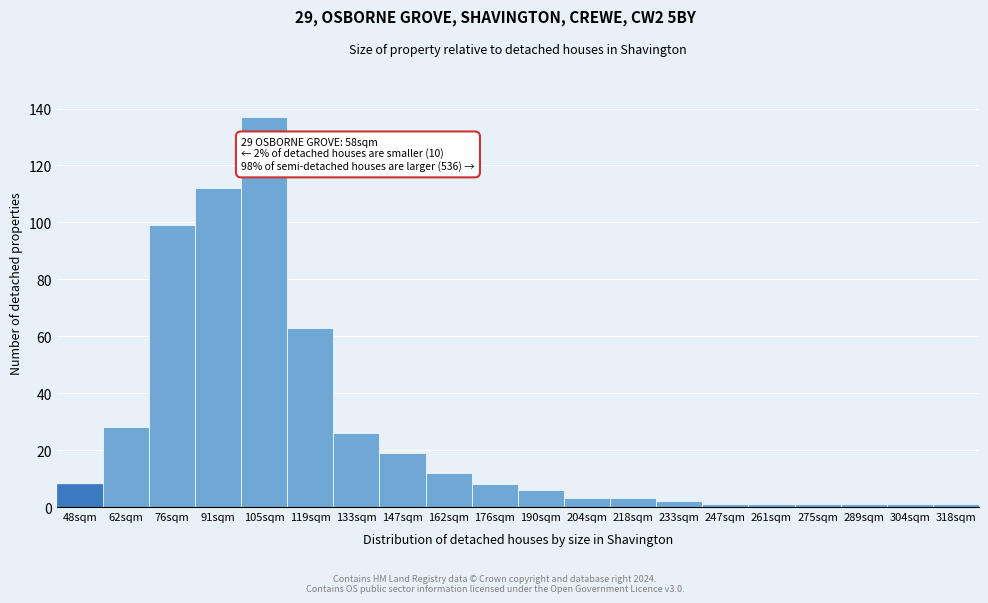

Reading left to right, list all the values displayed in this chart.

8	28	99	112	137	63	26	19	12	8	6	3	3	2	1	1	1	1	1	1